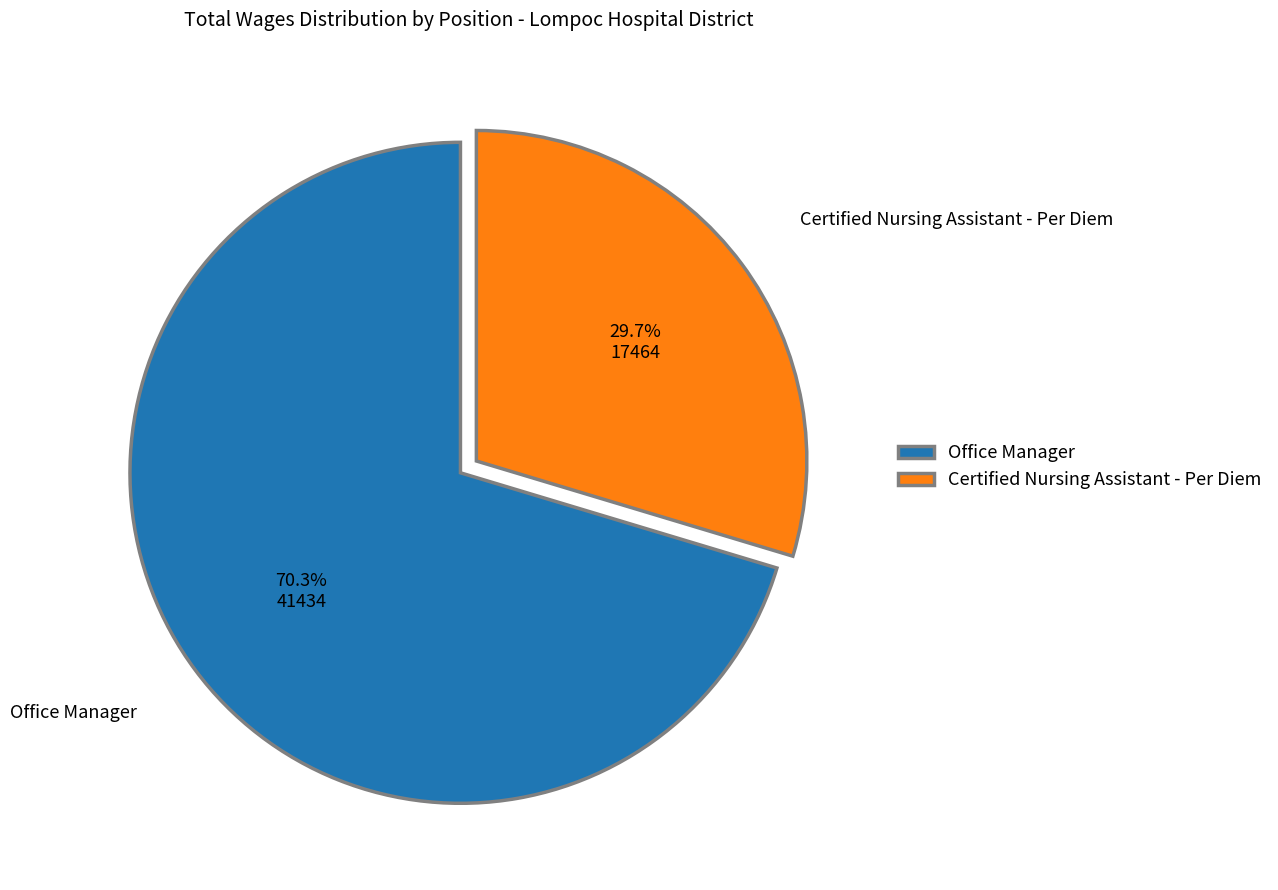

The Certified Nursing Assistant - Per Diem slice represents 30% of the pie. True or false?

True